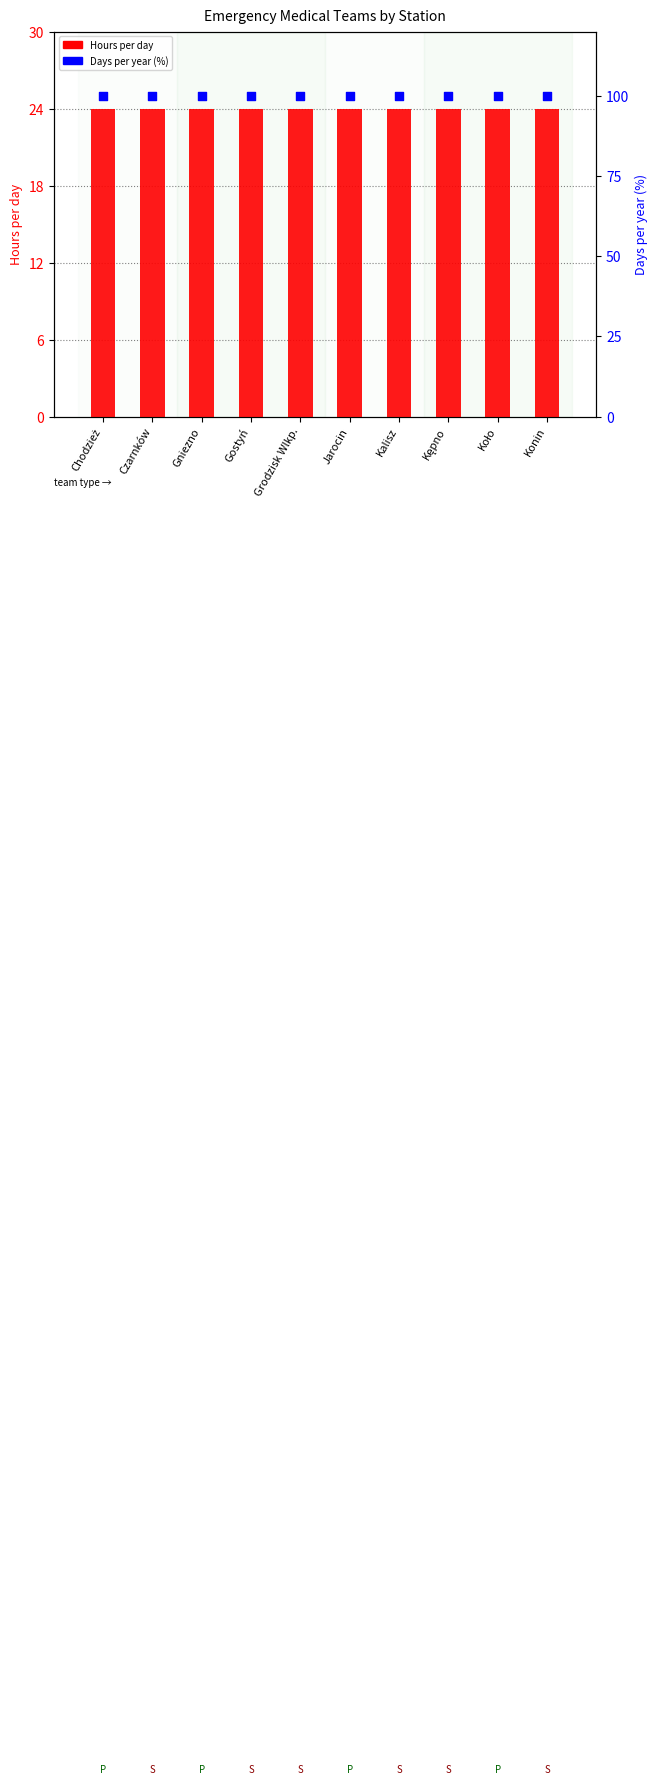

Which series reaches the maximum Y coordinate?

Days per year (%)